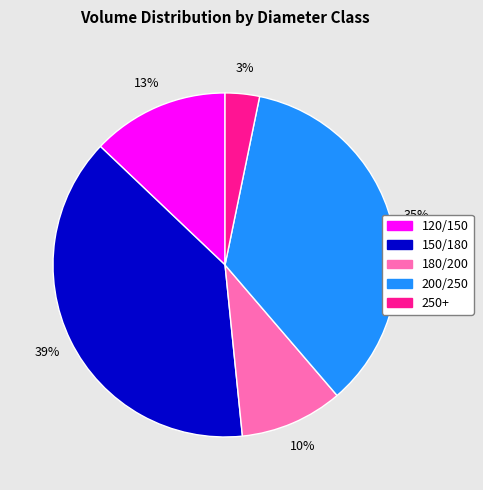

Does 120/150 account for over 50% of the chart?

No